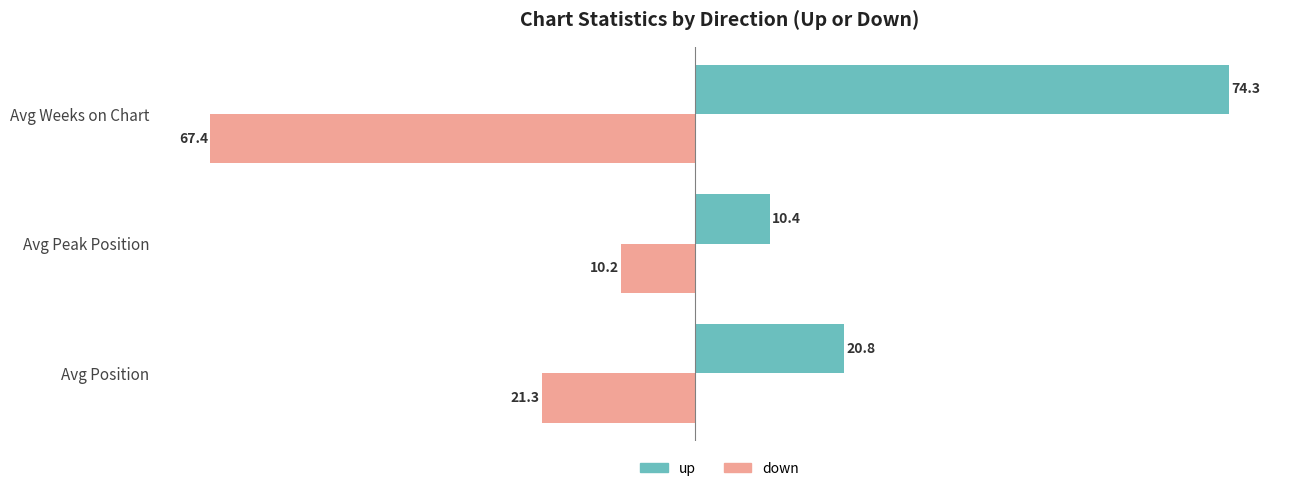

Rank the series by their average value, from highest to lowest.

up, down